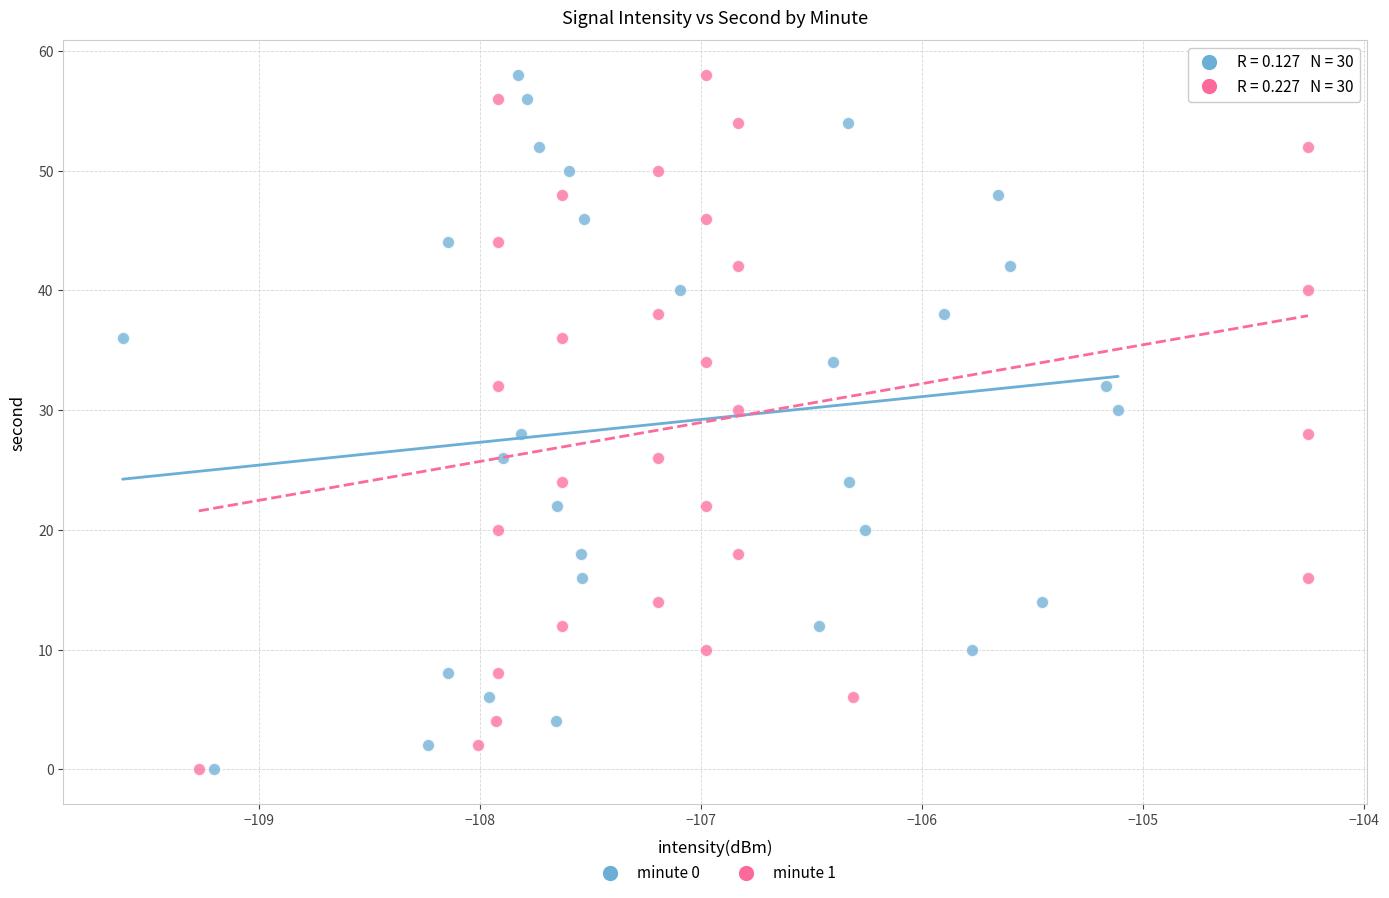

What are all the series names shown in the legend?

minute 0, minute 1